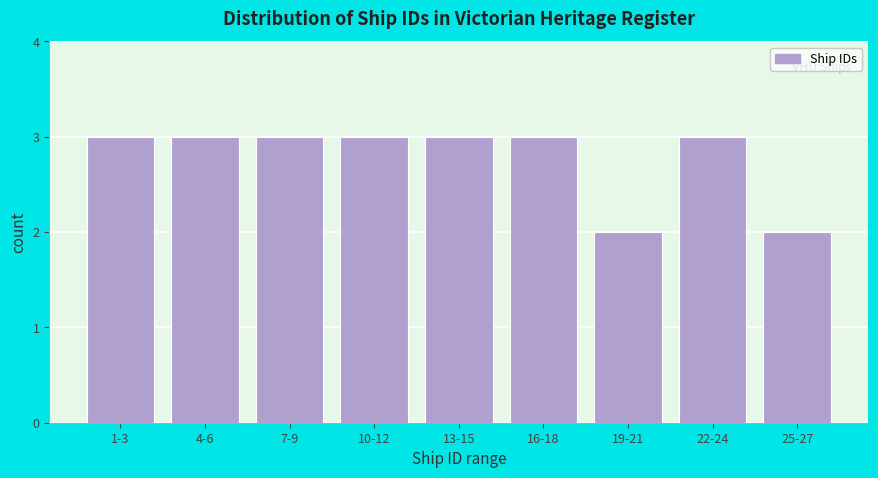

Reading left to right, extract all data points from this chart.

3	3	3	3	3	3	2	3	2